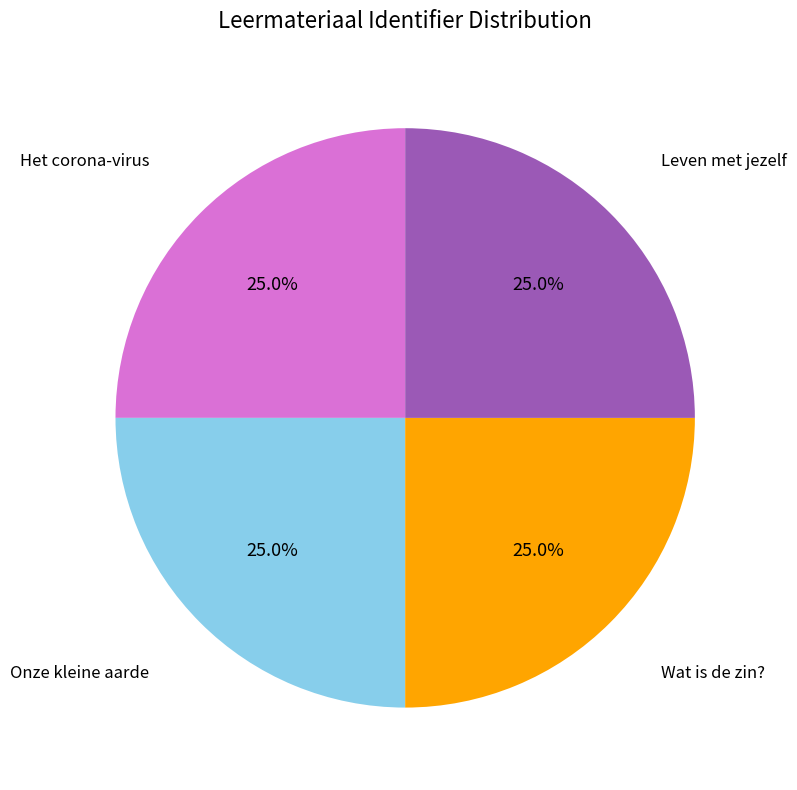

True or false: Onze kleine aarde accounts for 35% of the total.

False